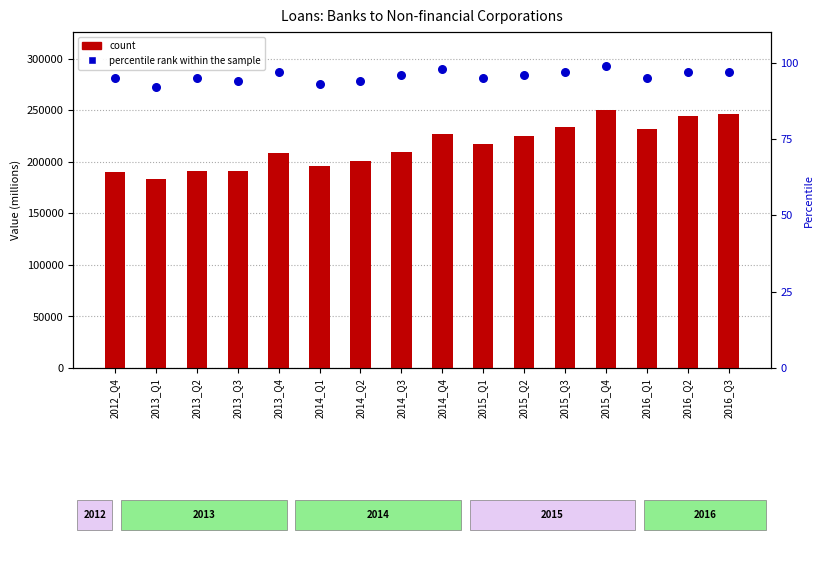

What are all the series names shown in the legend?

count, percentile rank within the sample